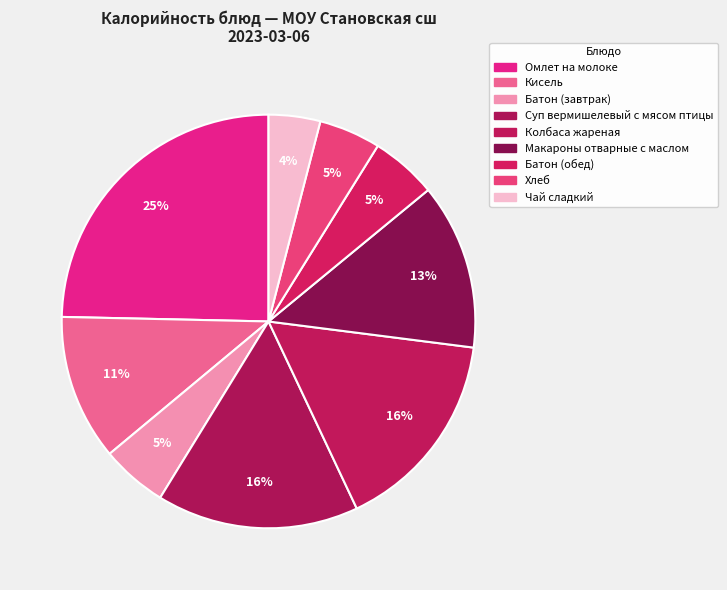

What is the total percentage of Чай сладкий and Омлет на молоке?

28.7%